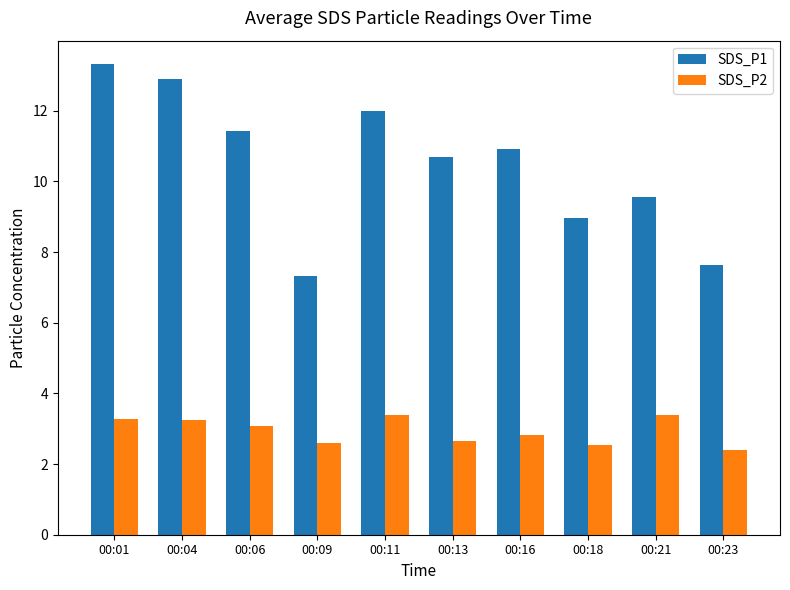

At which category is the sum across all series the highest?

00:01